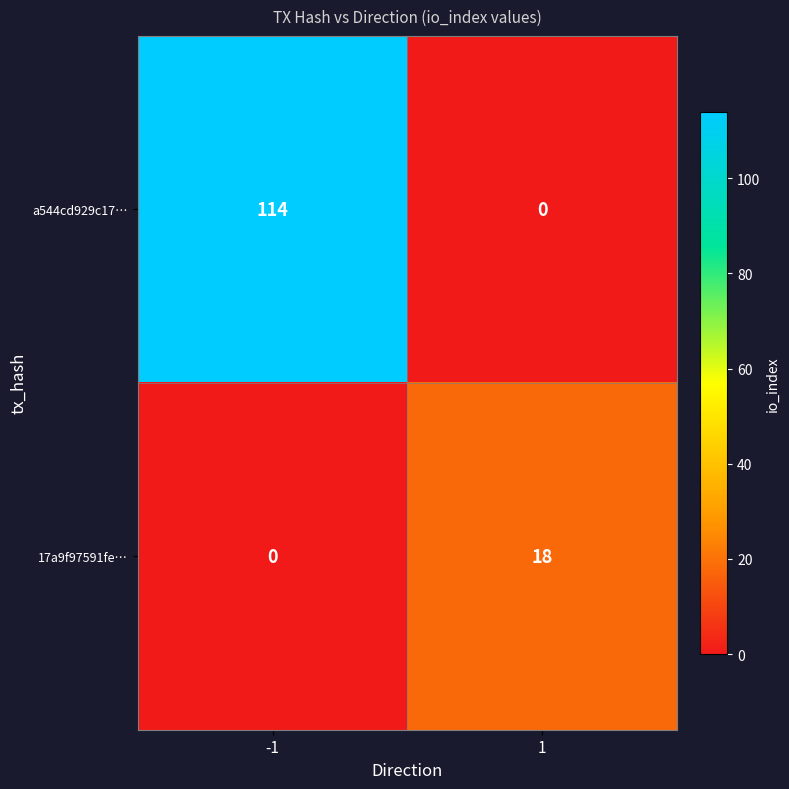

What is the difference between the highest and lowest values at 1?

18